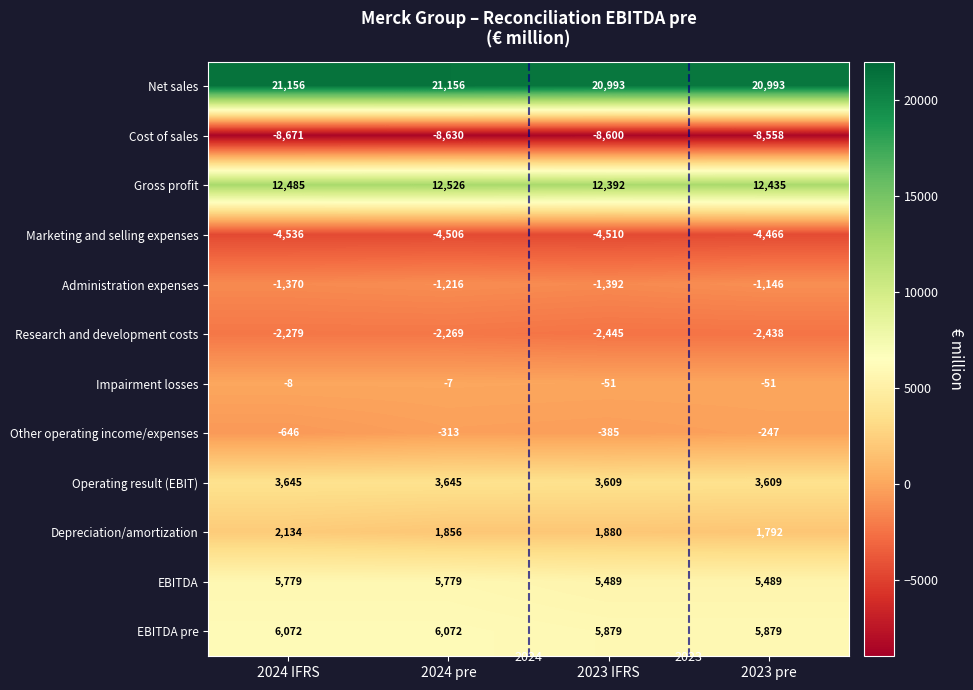

The Other operating income/expenses series shows -247 at 2023 pre. True or false?

True